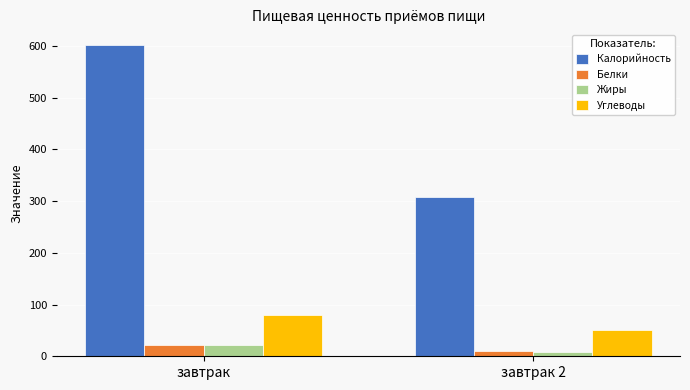

At which category is the sum across all series the highest?

завтрак